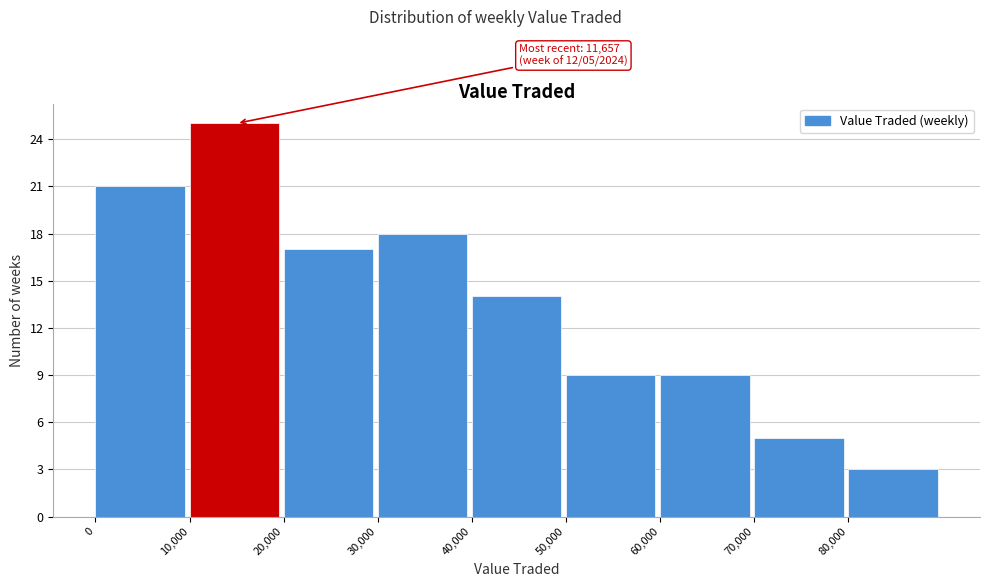

Over which range of the x-axis is the bar tallest?

10000 to 20000